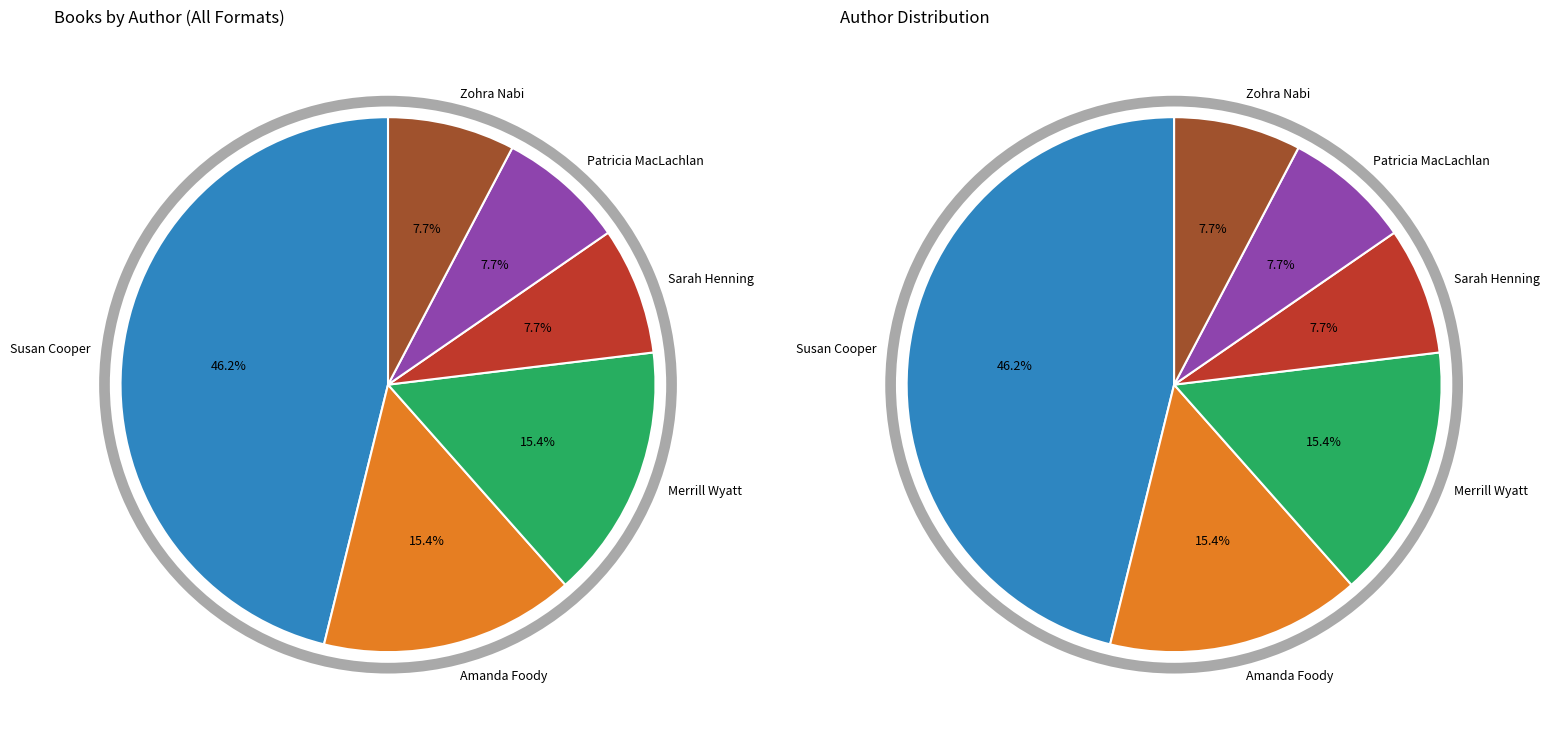

Count the number of slices in the pie.

6